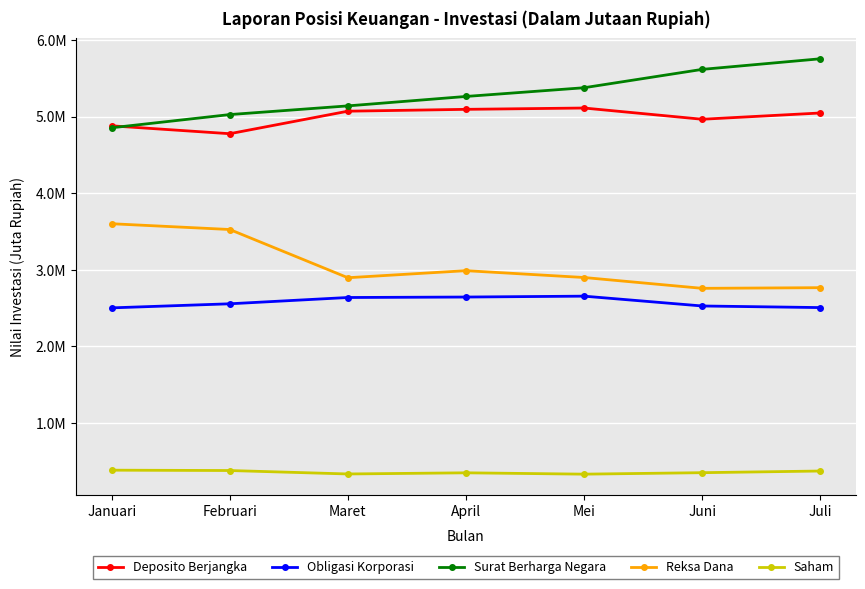

Where is Reksa Dana nearest to the value 3178166?

April